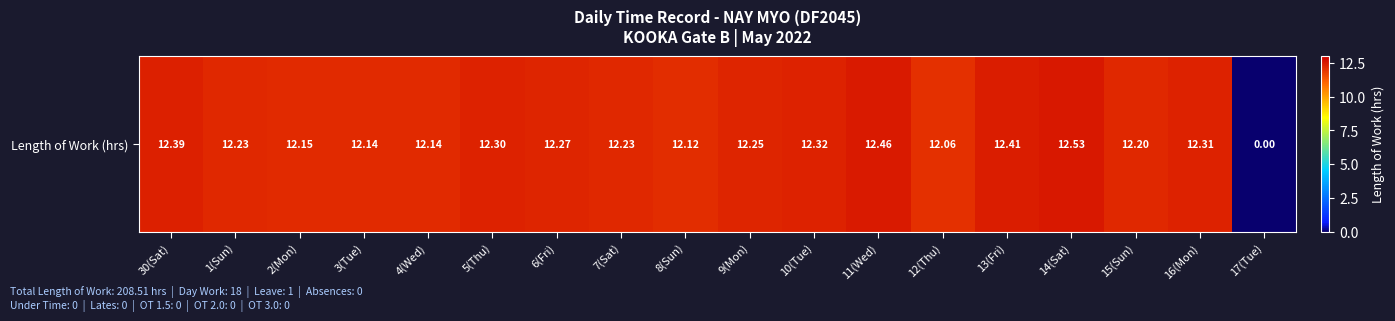

What value does the data have at 10(Tue)?

12.3